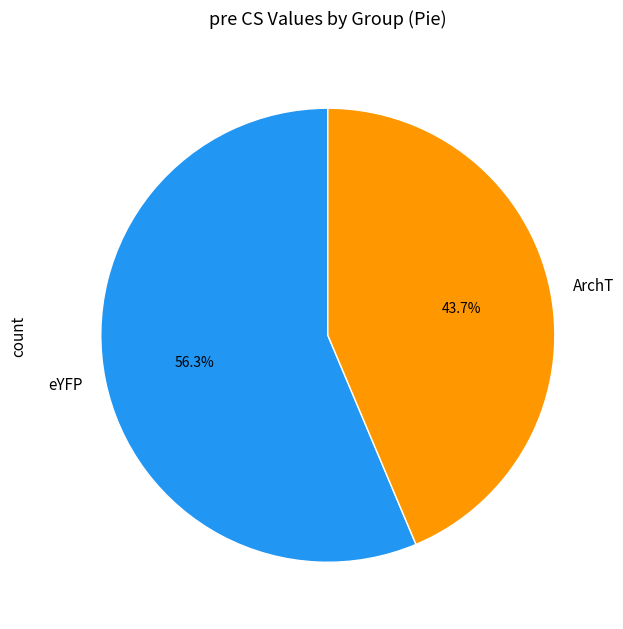

What is the majority slice?

eYFP